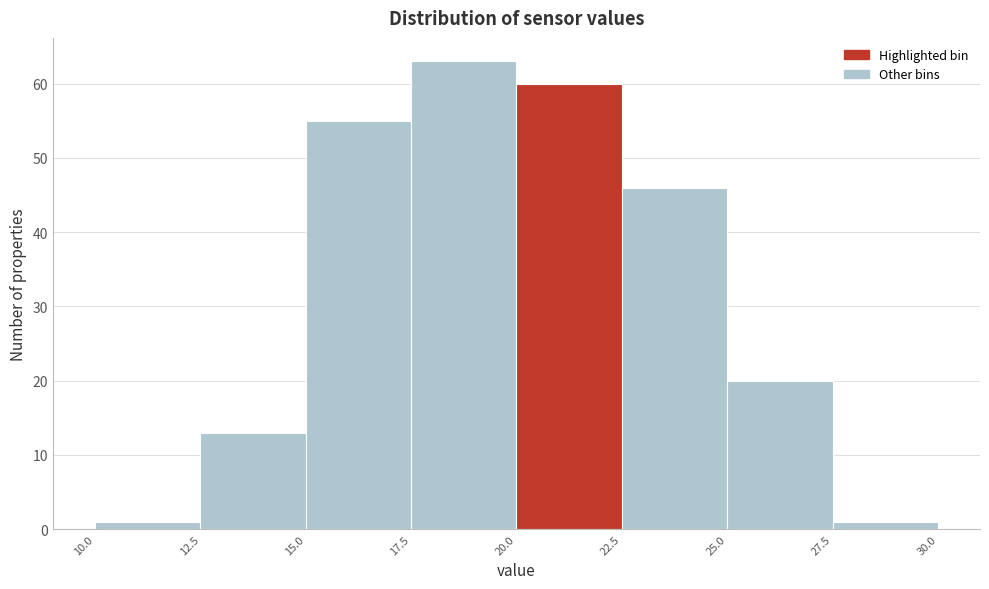

What is the height of the bar covering 17.5 to 20.0 on the x-axis? The values are not printed on the chart, so give them approximately, as read against the axis.

63